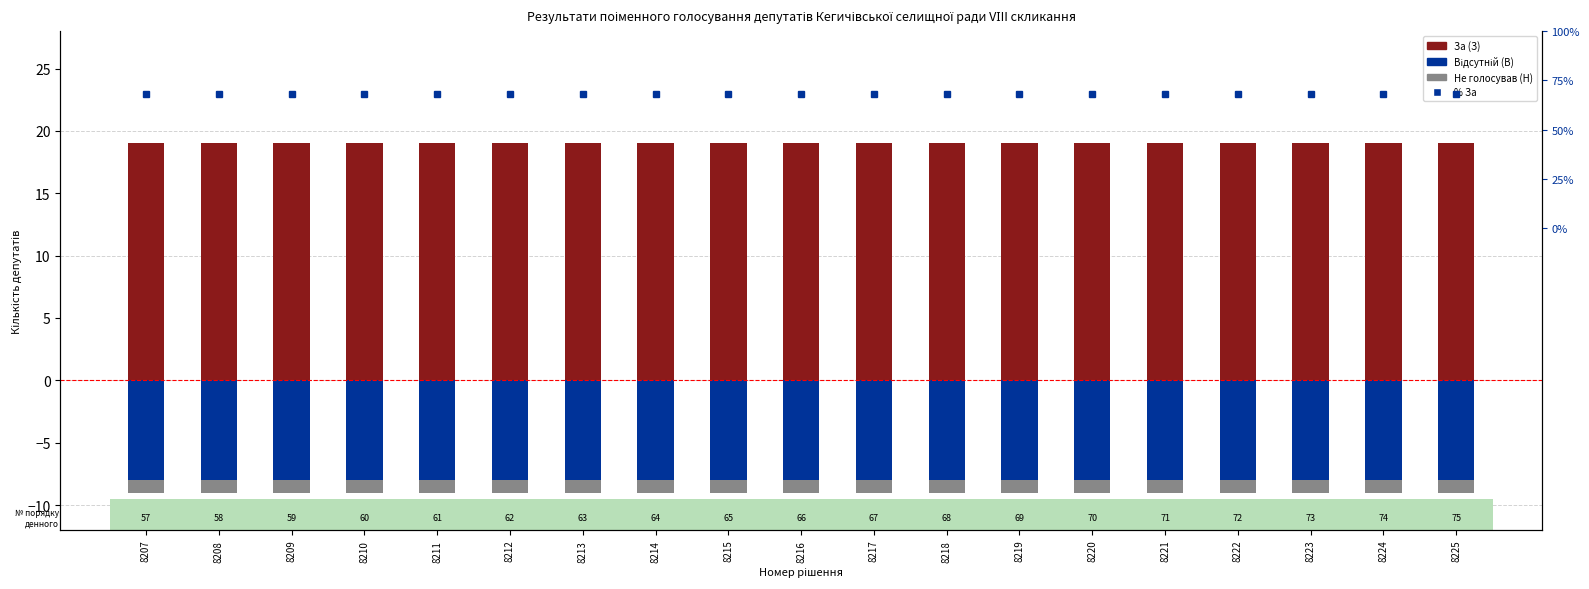

What is the greatest value displayed?

67.9